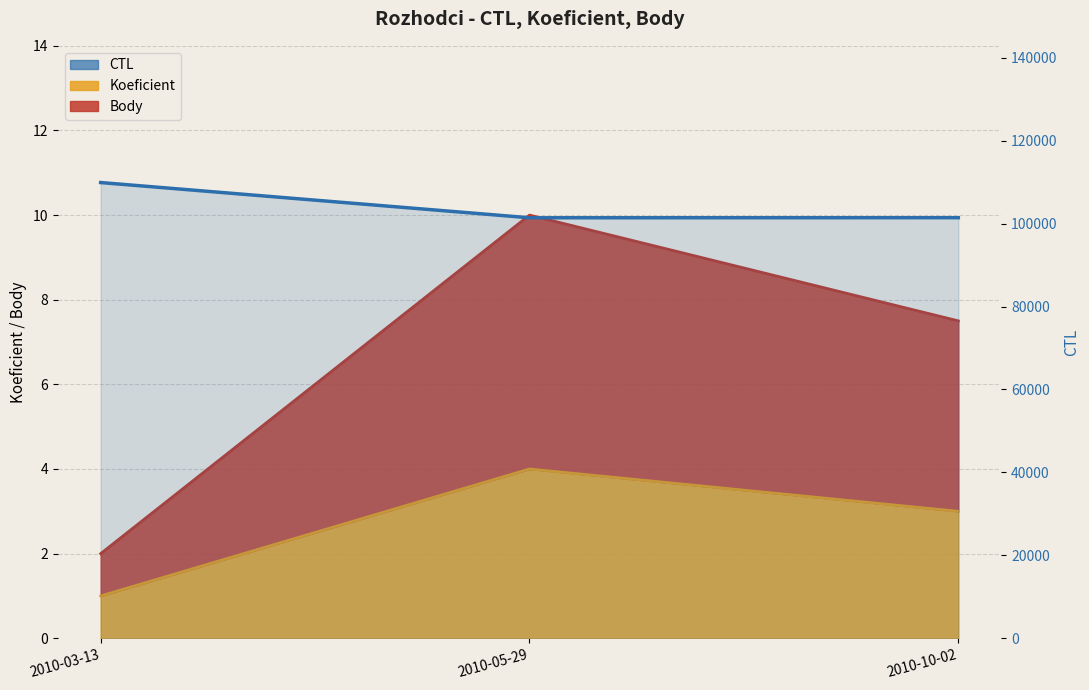

Which label corresponds to the largest value in the chart?

2010-03-13